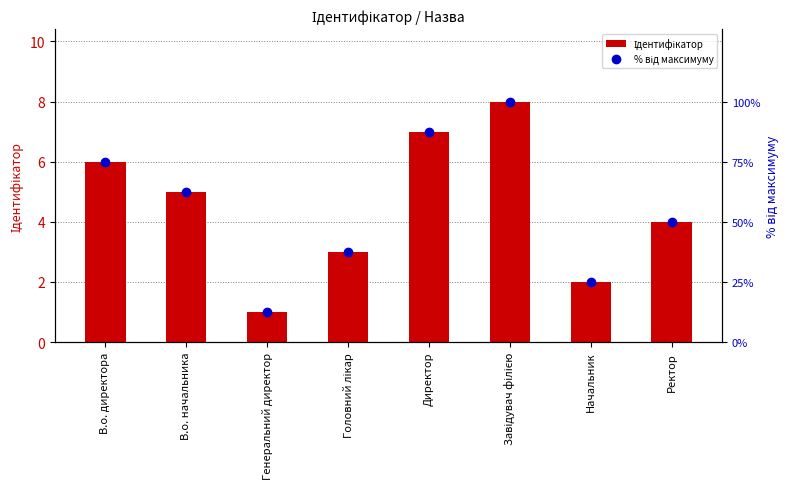

At how many categories does at least one series exceed 62?

4